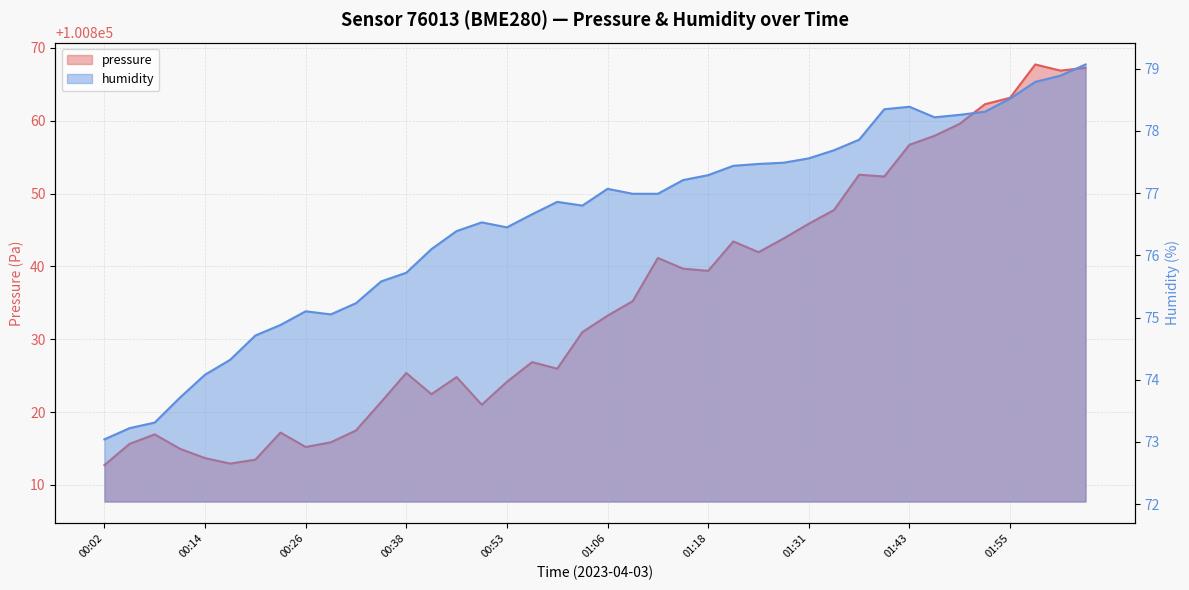

The value of humidity at 01:12 is 77.0. True or false?

True